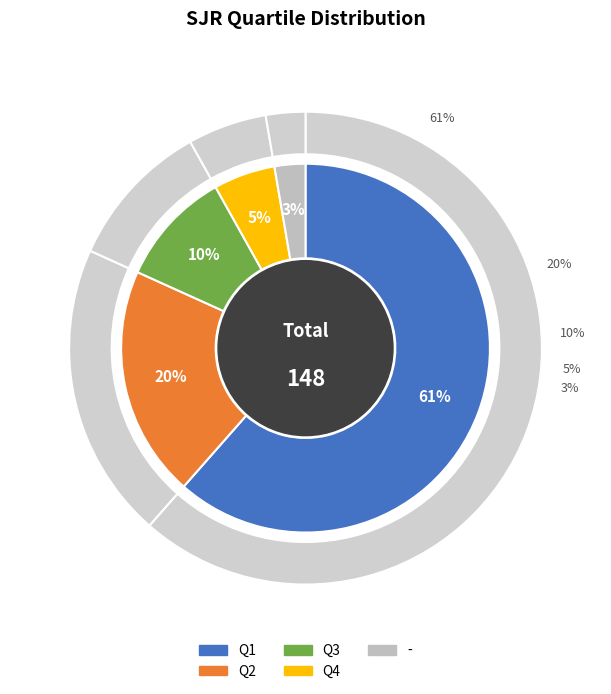

To the nearest percent, what is the difference between the largest and smallest slice percentages?

59%